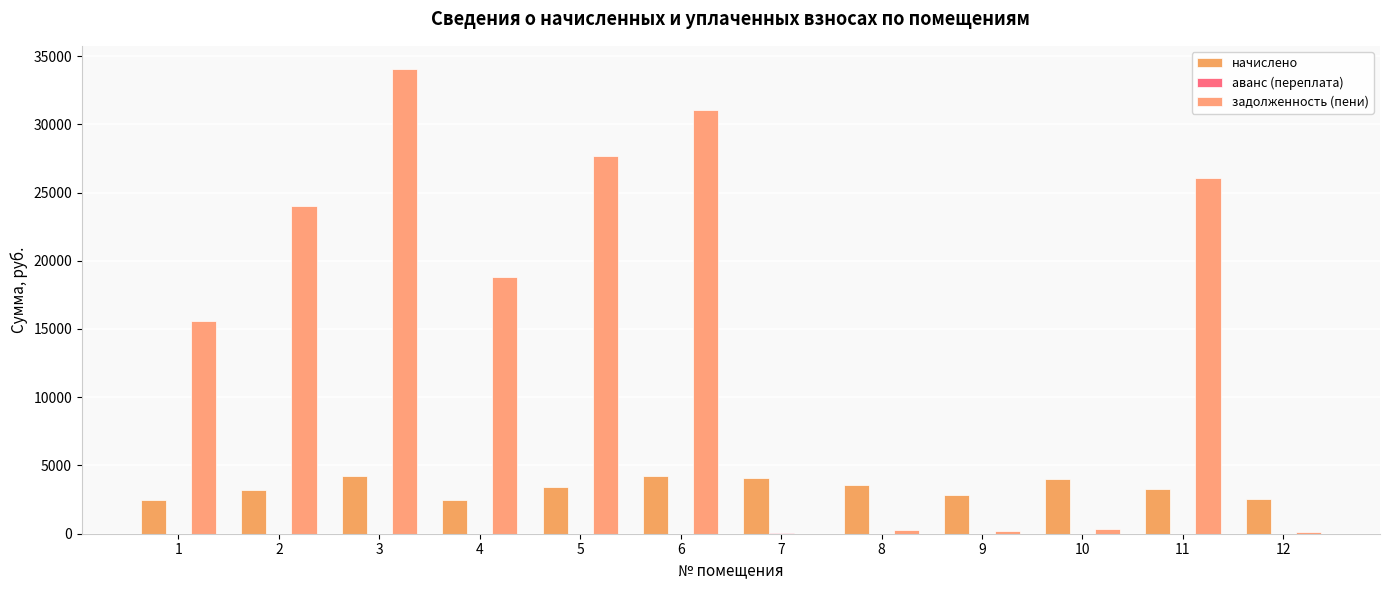

How many distinct data groups are displayed?

3